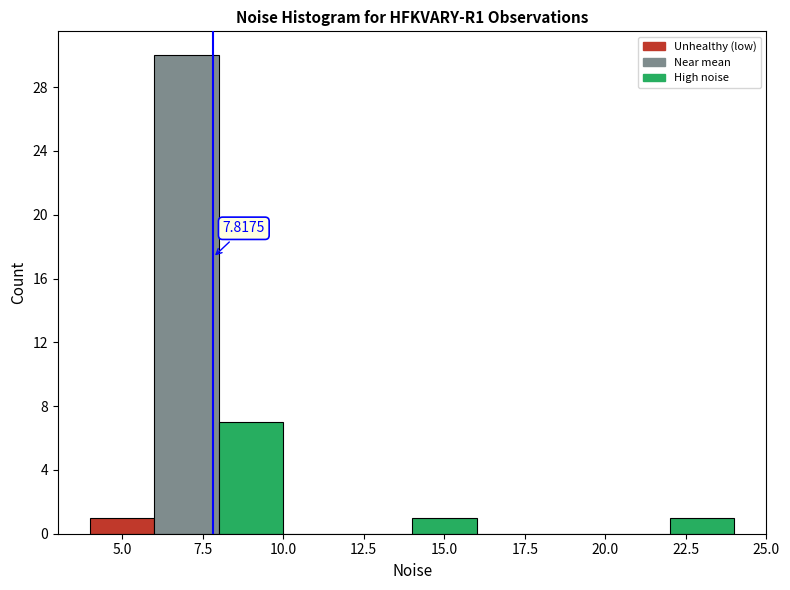

Over which range of the x-axis is the bar tallest?

6 to 8